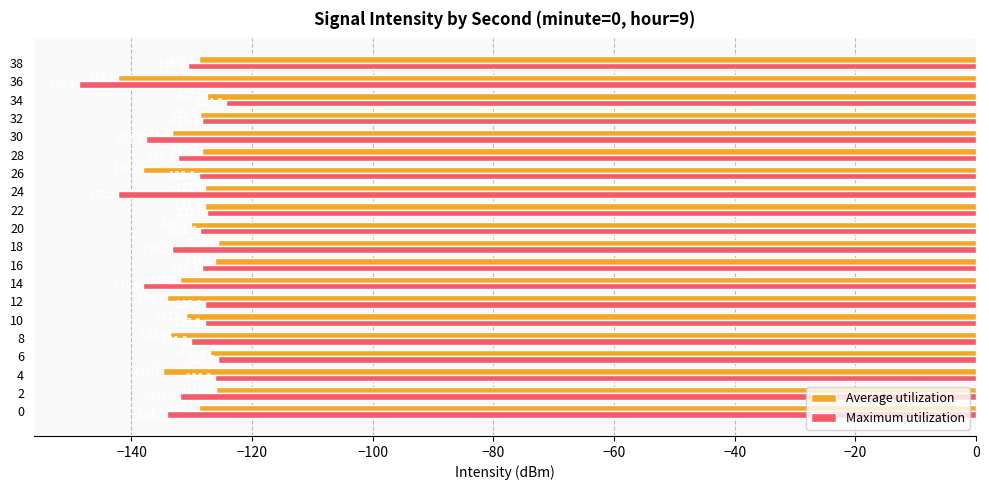

List the series in order of their peak value, highest first.

Maximum utilization, Average utilization